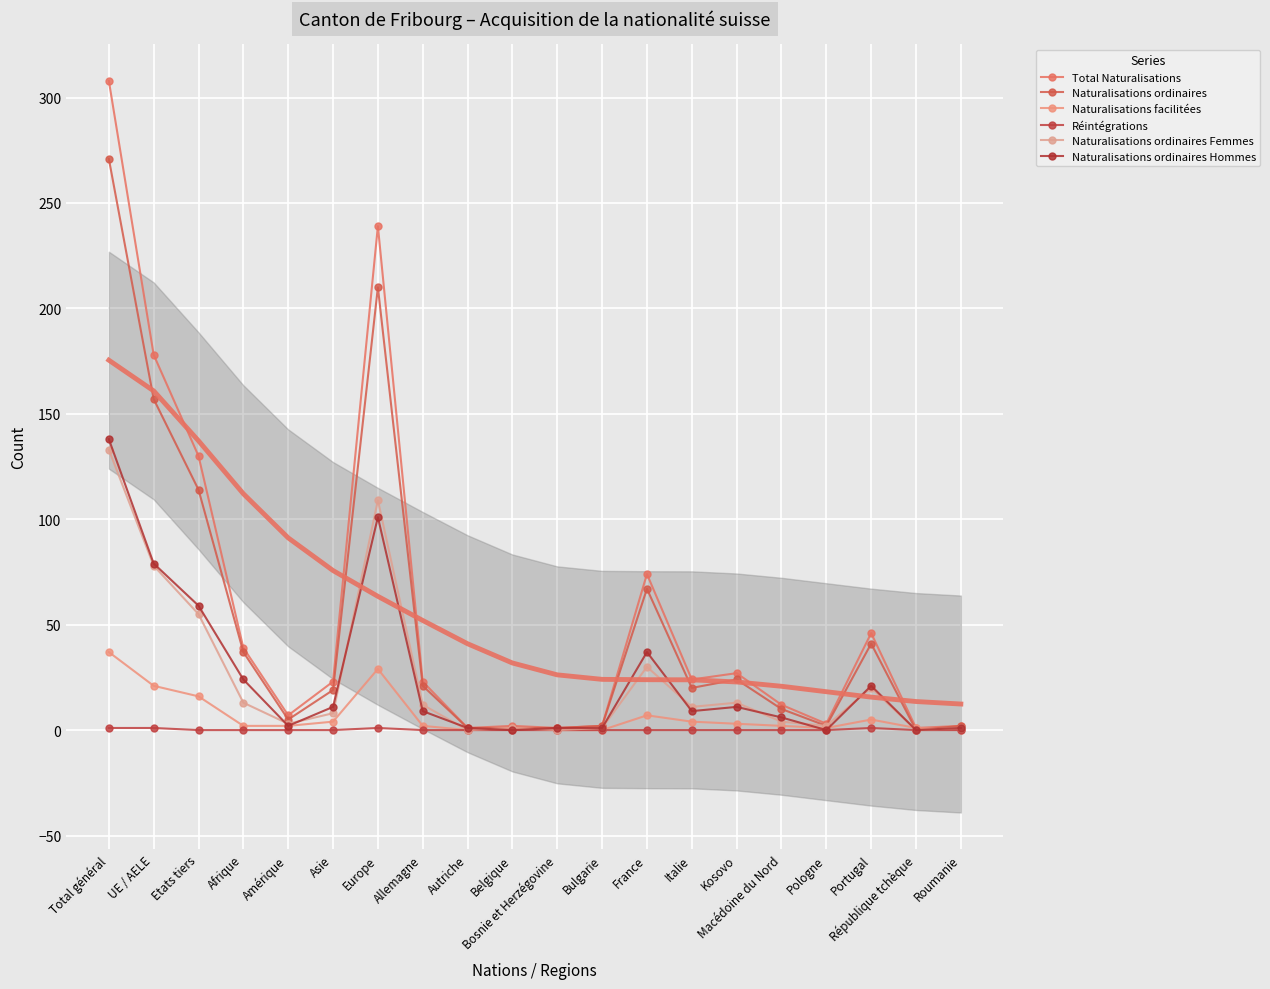

Where is the first local minimum for Naturalisations ordinaires Hommes?

Amérique